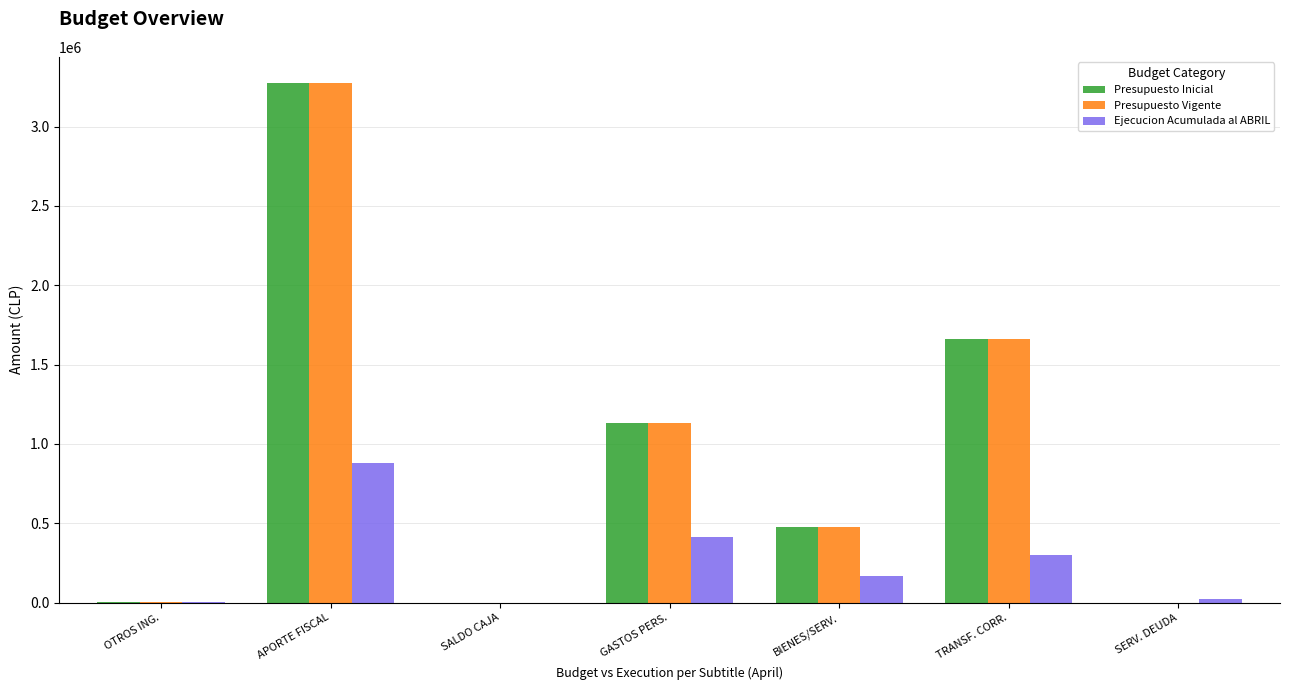

What are all the series names shown in the legend?

Presupuesto Inicial, Presupuesto Vigente, Ejecucion Acumulada al ABRIL